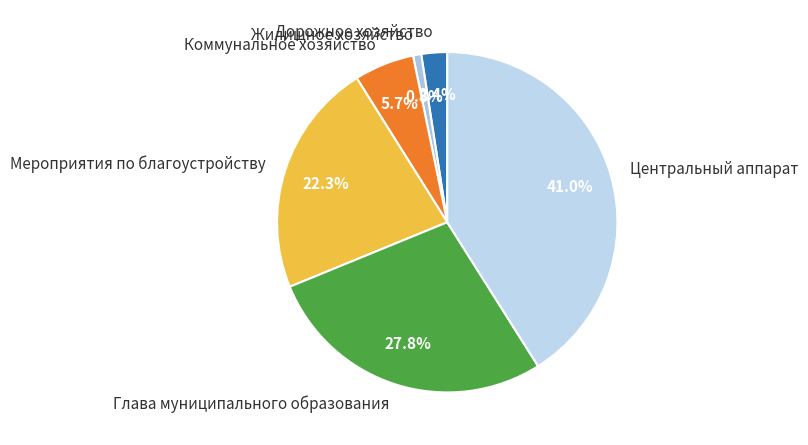

Rank the categories by value from lowest to highest.

Жилищное хозяйство, Дорожное хозяйство, Коммунальное хозяйство, Мероприятия по благоустройству, Глава муниципального образования, Центральный аппарат